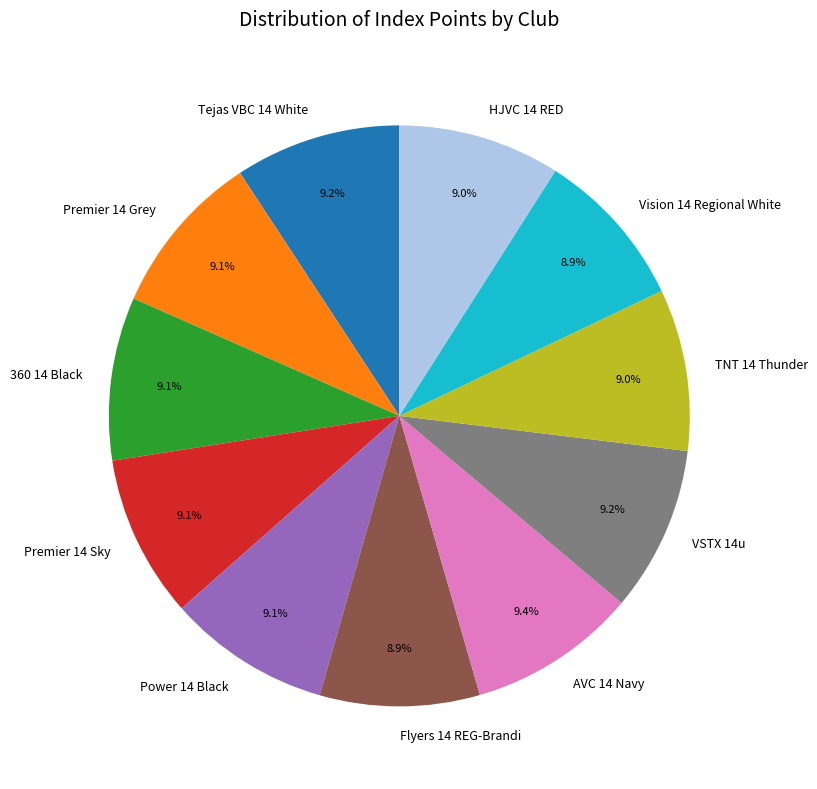

Does any single category account for the majority?

No